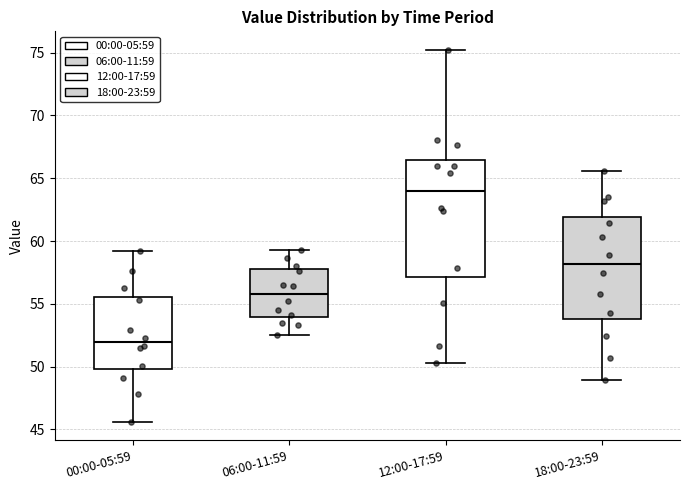

Comparing the boxes themselves (not the whiskers), which one is the tallest?

12:00-17:59